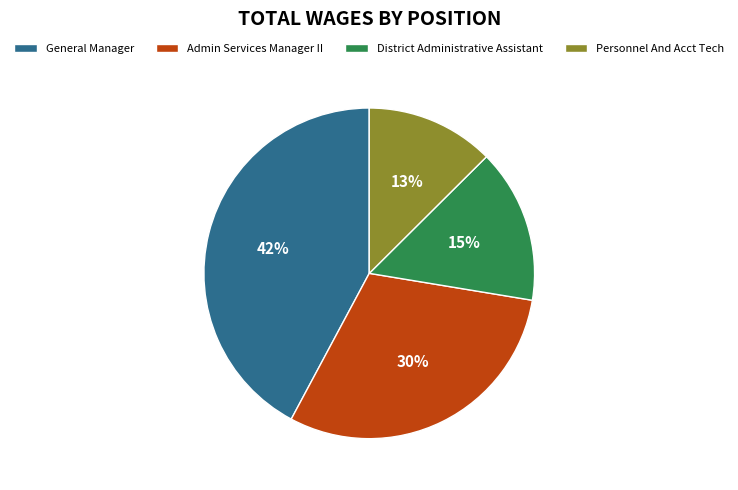

How many slices are in this pie chart?

4